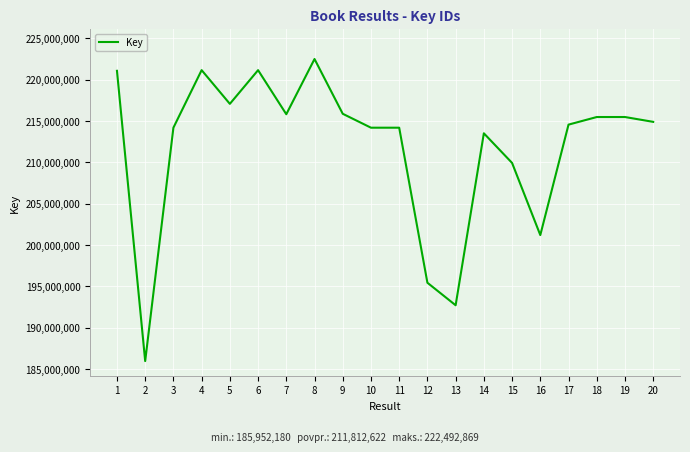

Where is the data nearest to the value 204222524?

16